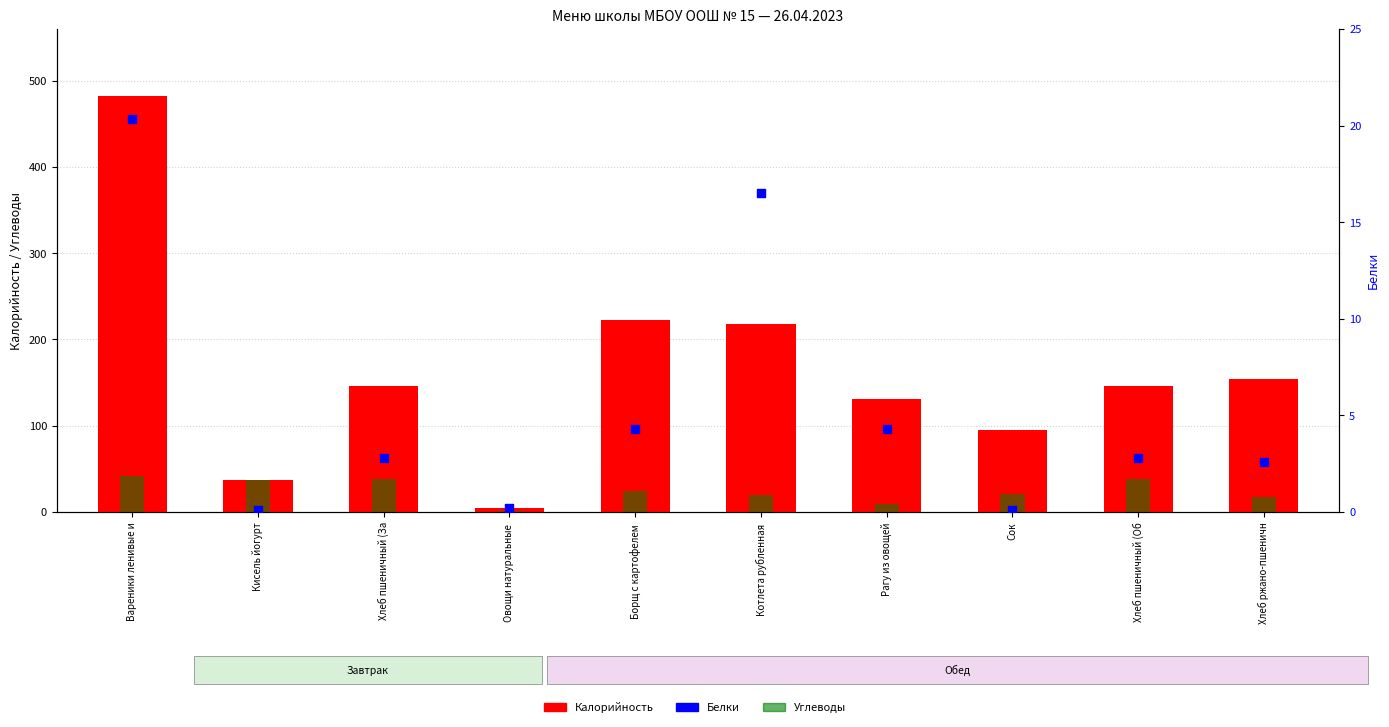

Which series reaches the minimum Y coordinate?

Белки